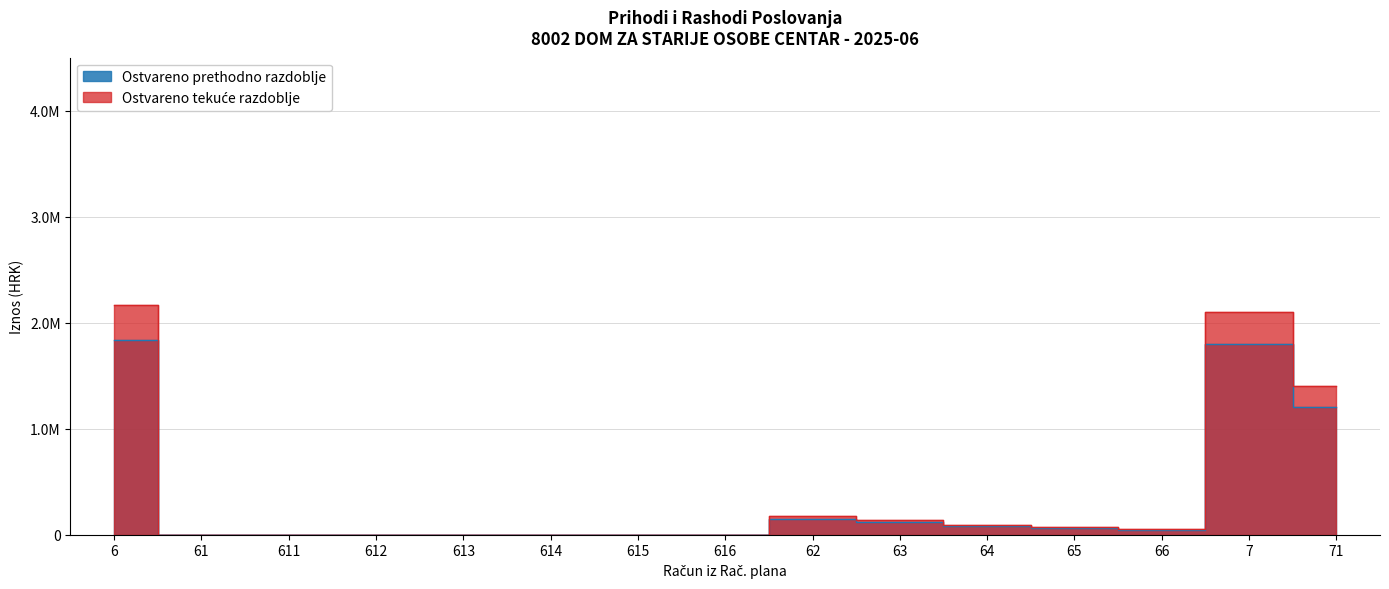

At which label is Prihodi poslovanja closest to 916280?

61